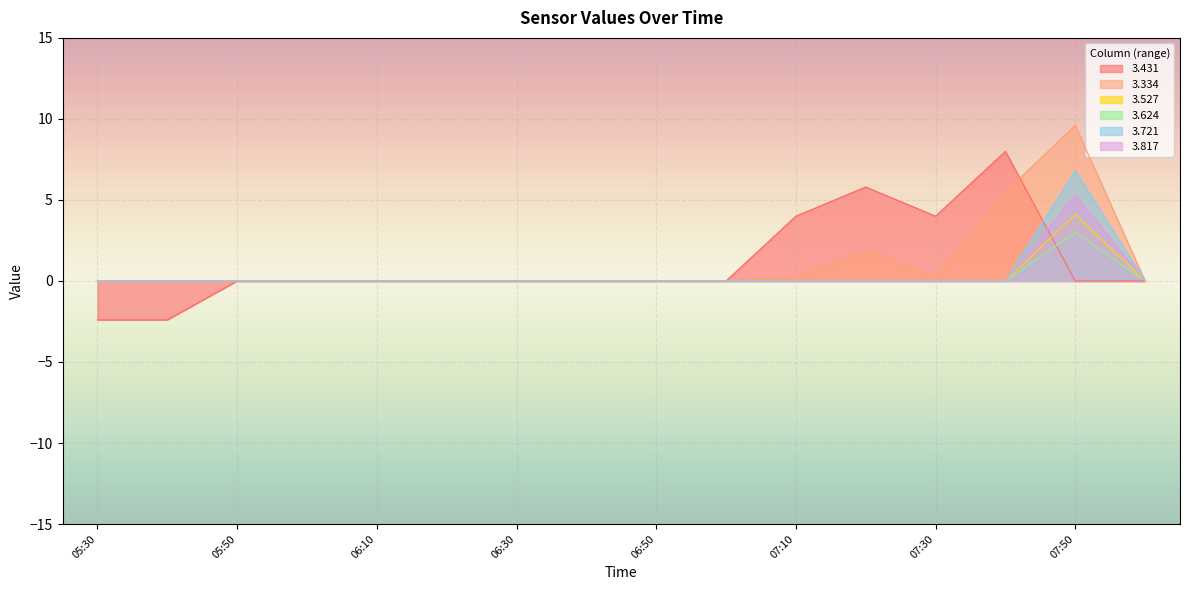

What is the spread (max minus min) of values at 05:30?

2.4